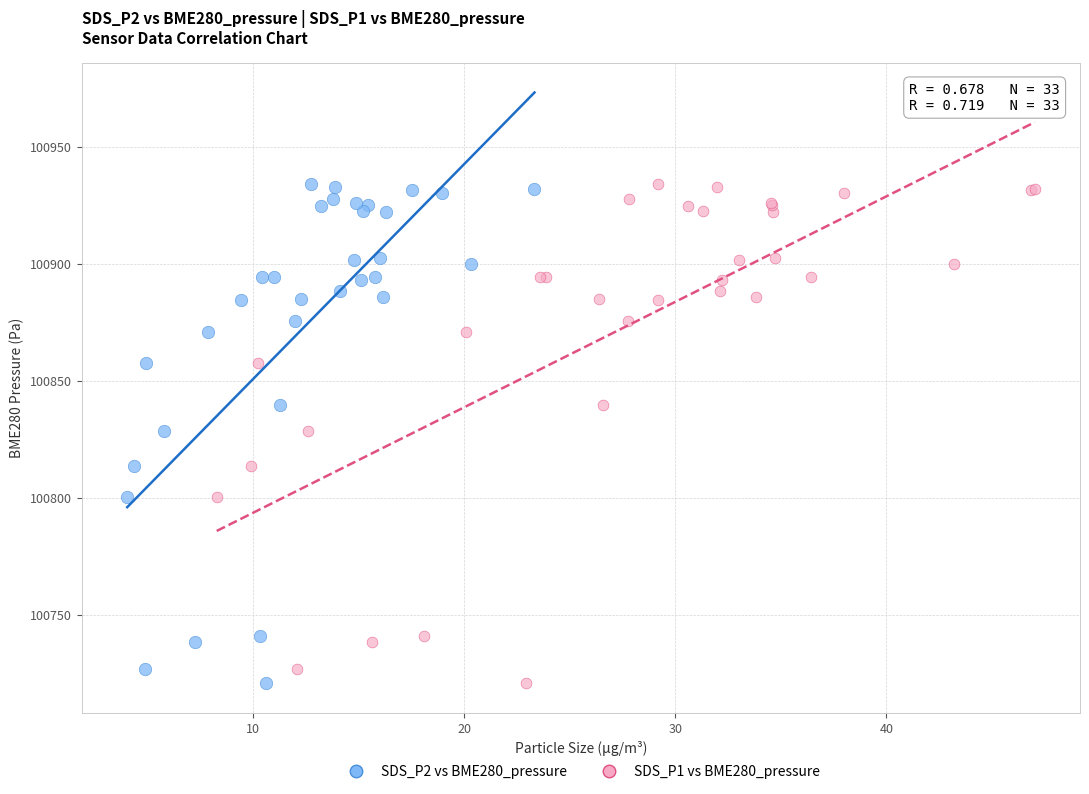

What are all the series names shown in the legend?

SDS_P2 vs BME280_pressure, SDS_P1 vs BME280_pressure